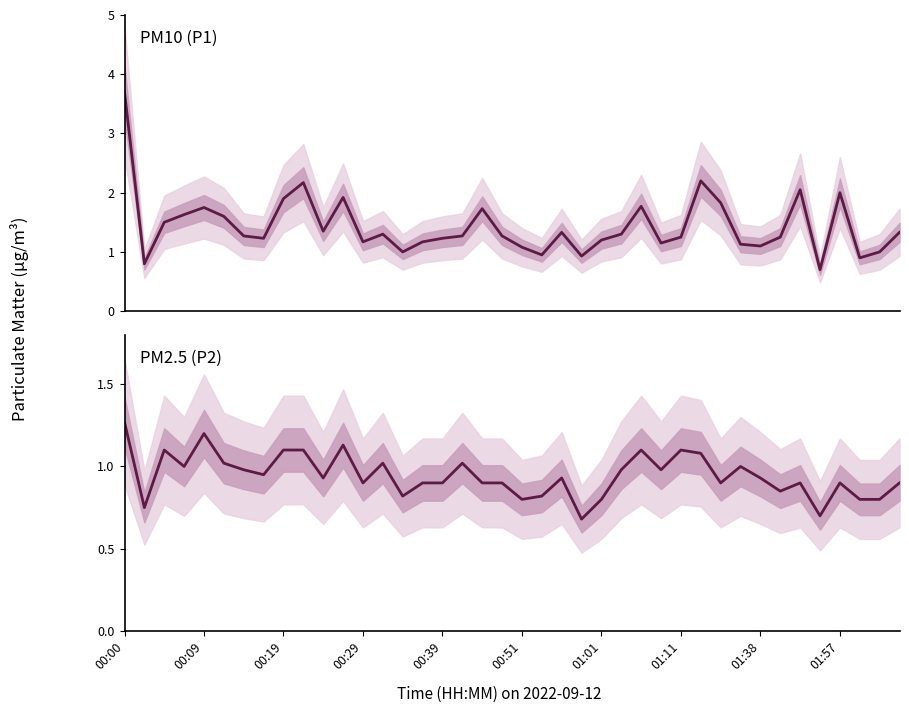

The value of PM2.5 (P2) at 27 is 1.0. True or false?

True